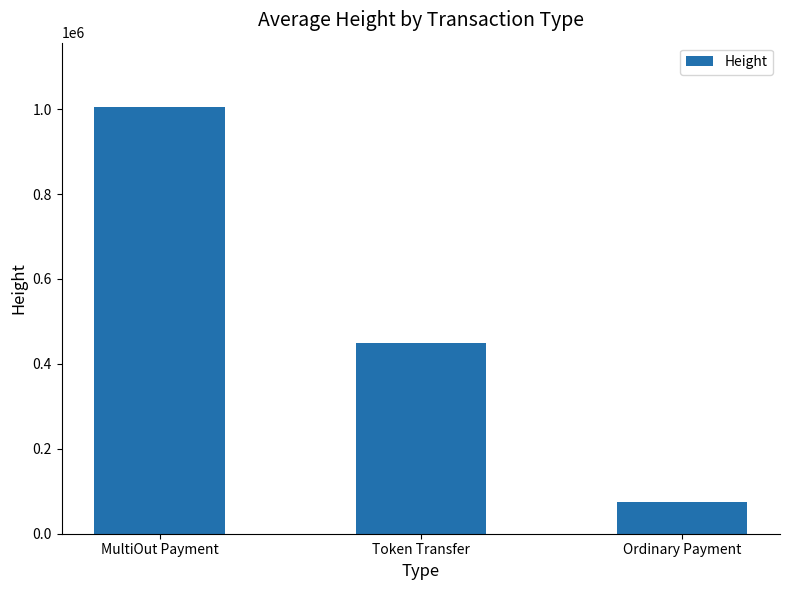

Reading right to left, transcribe all the data shown in this chart.

73921.7	448857.0	1005560.0